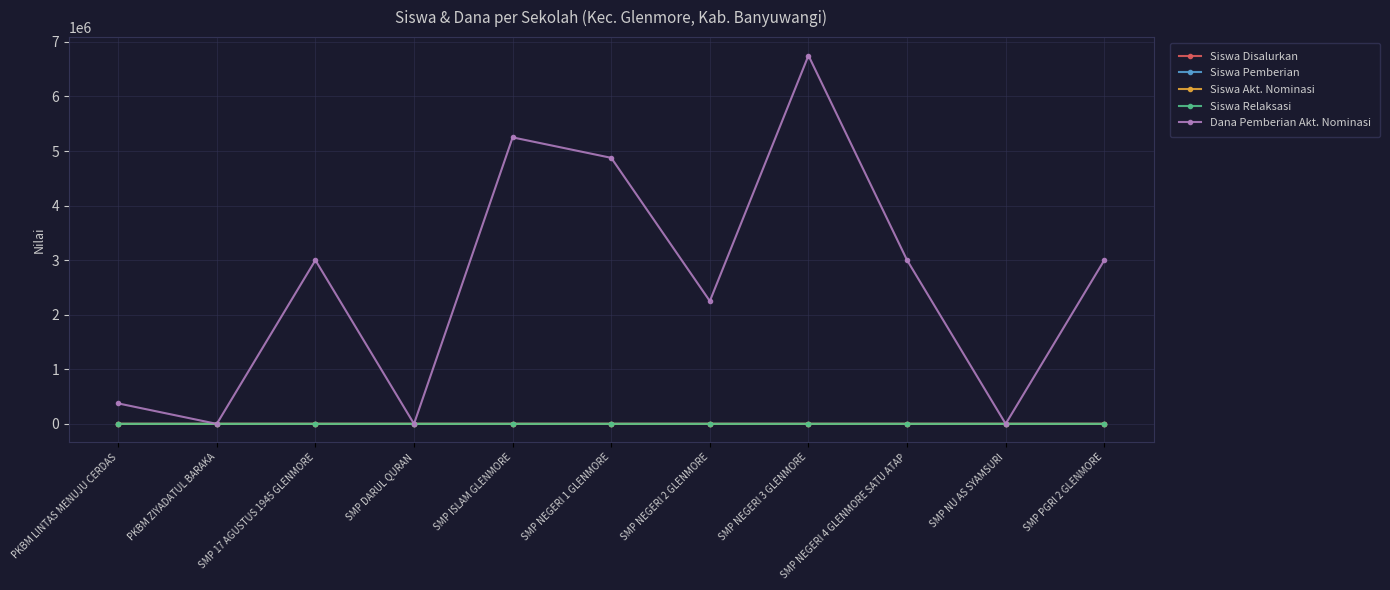

True or false: Siswa Relaksasi has more than 1 interior local peaks.

True